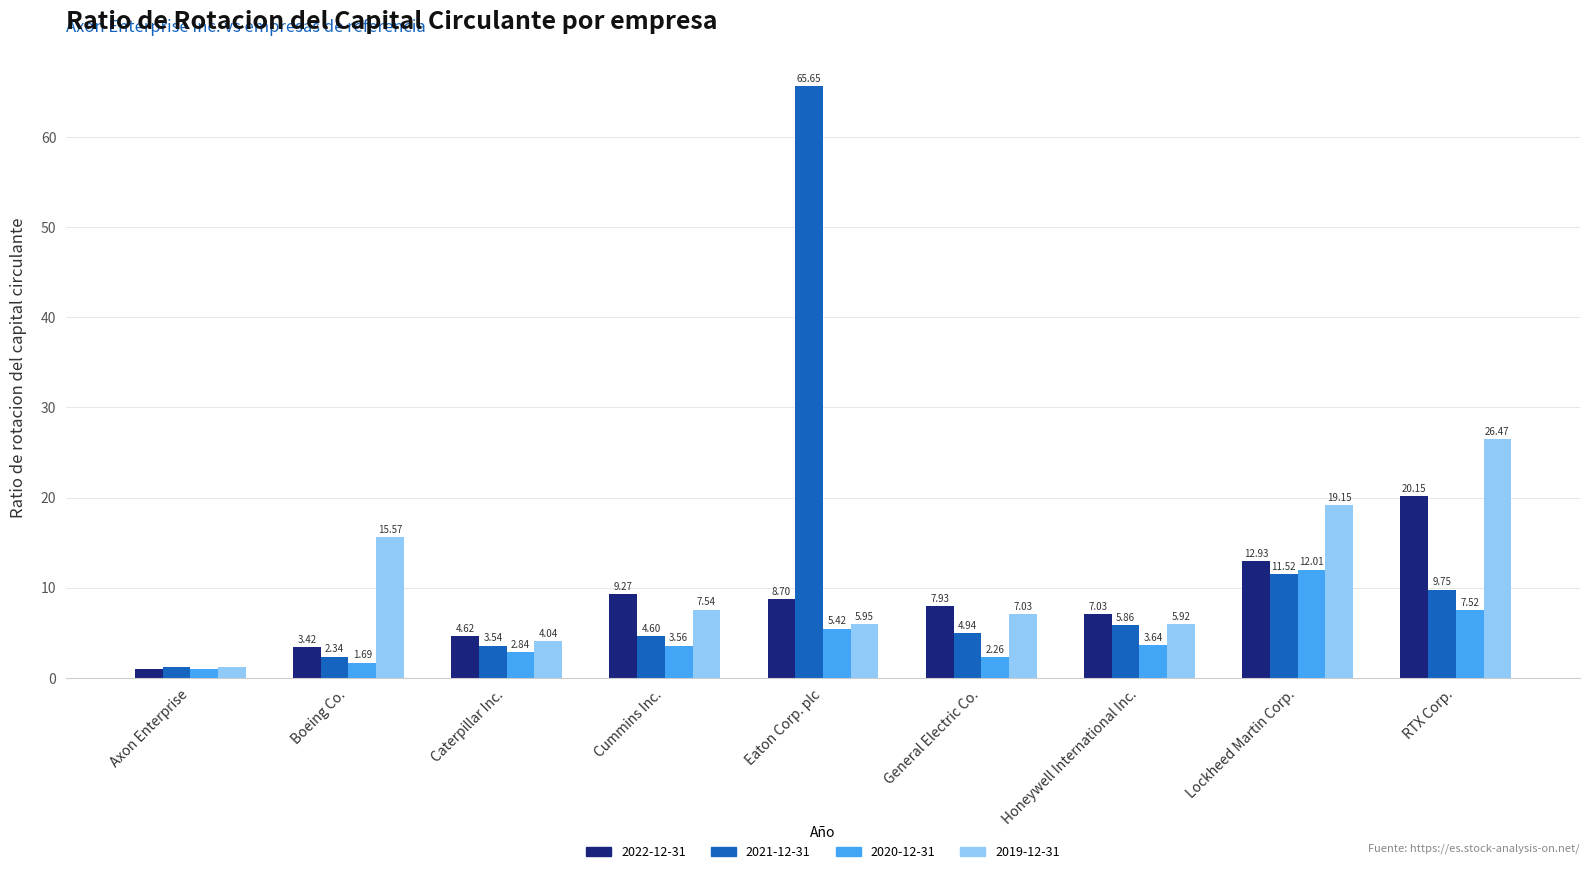

What value does the 2020-12-31 series have at Lockheed Martin Corp.?

12.0